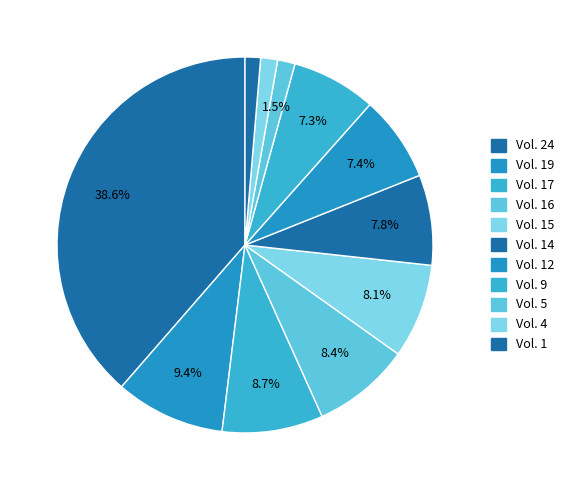

Count the number of slices in the pie.

11